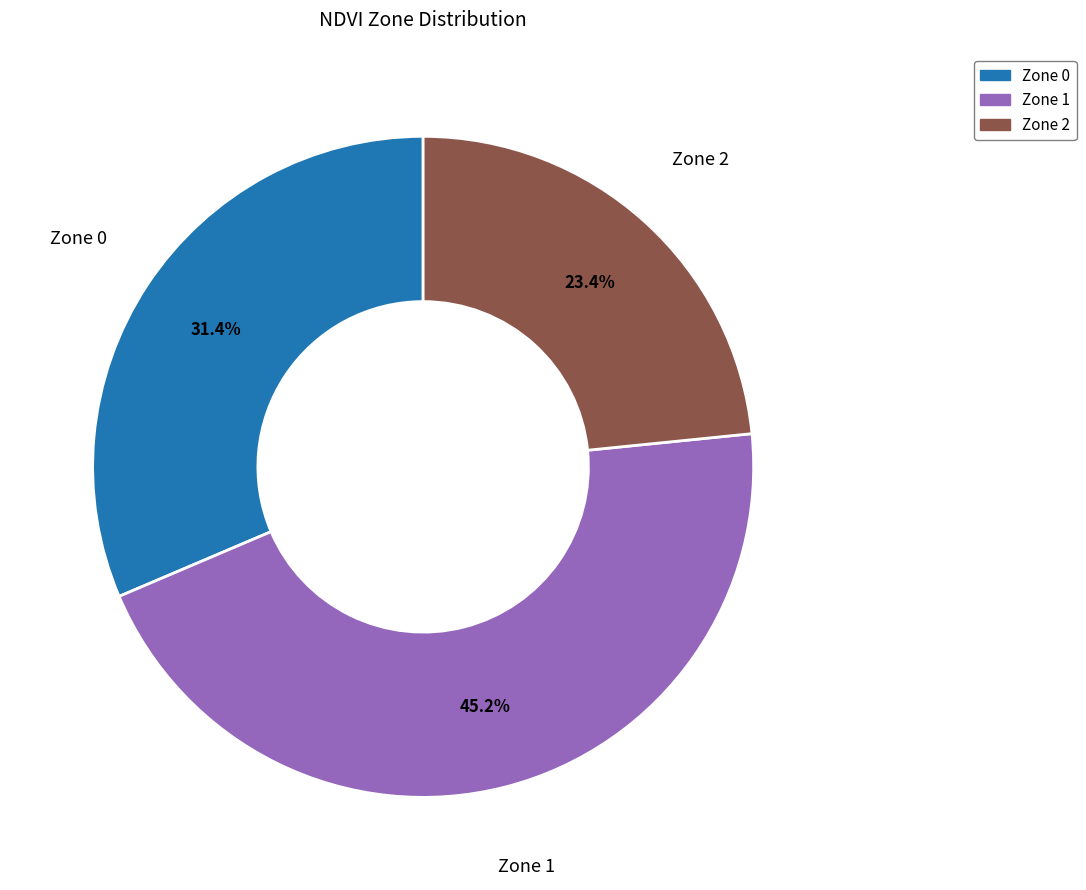

To the nearest percent, what portion does Zone 1 represent?

45%